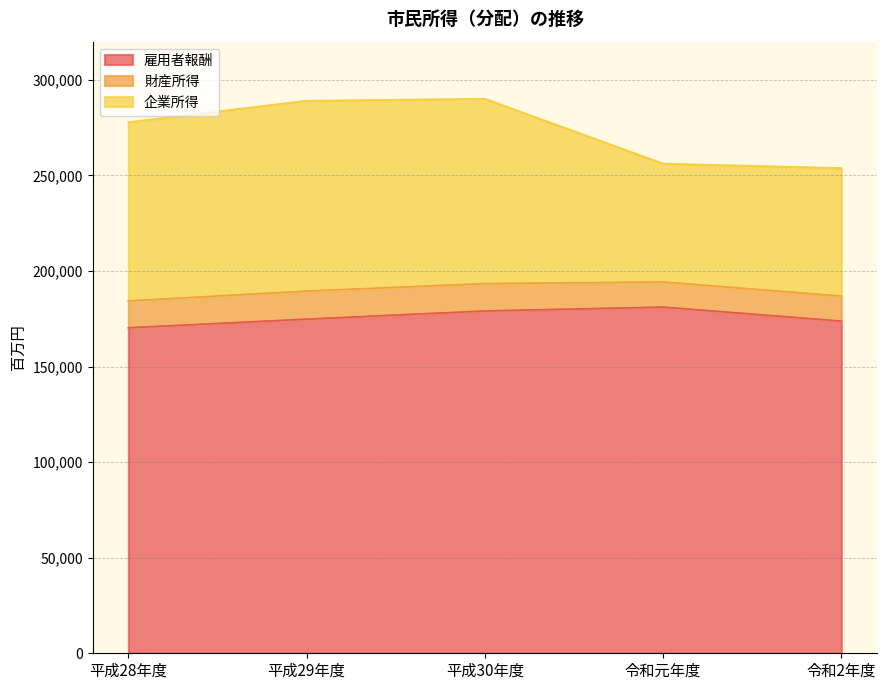

Which category has the highest value in the 財産所得 series?

平成29年度